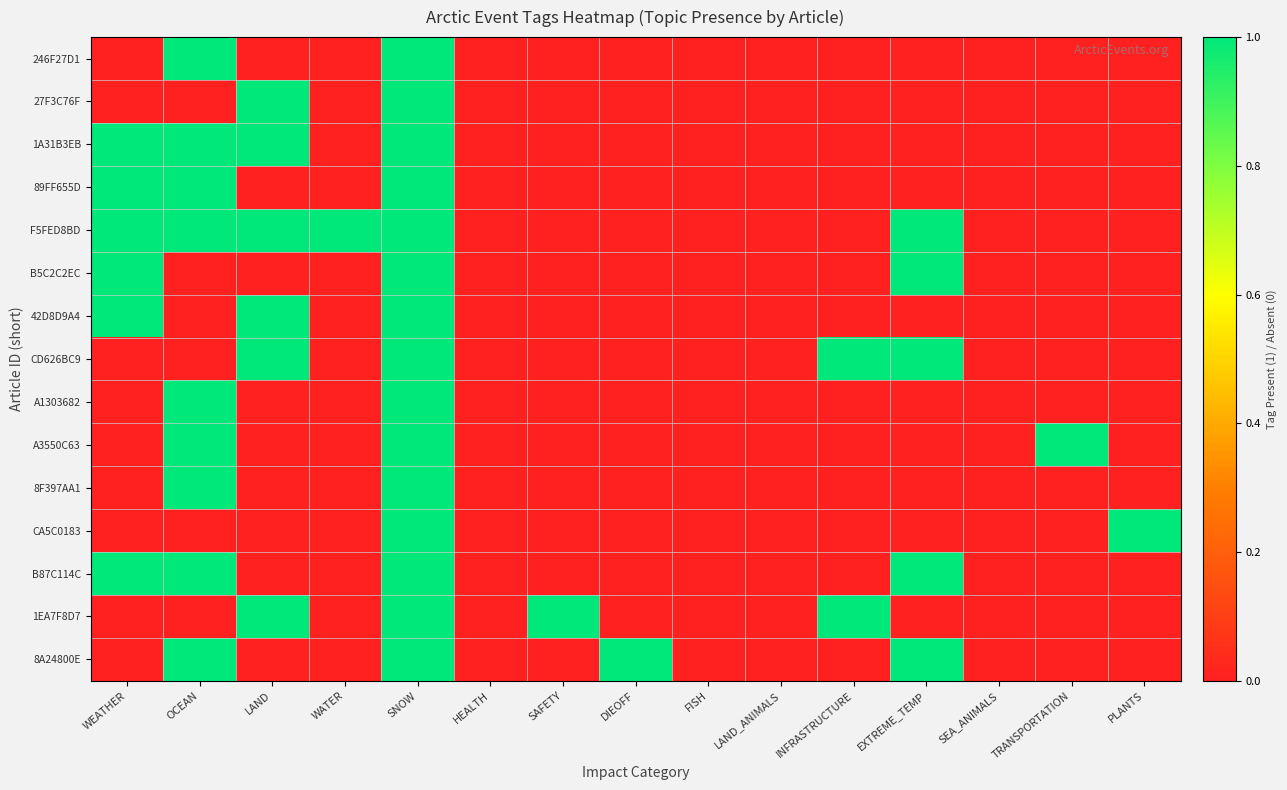

Which series has the largest total across all categories?

F5FED8BD